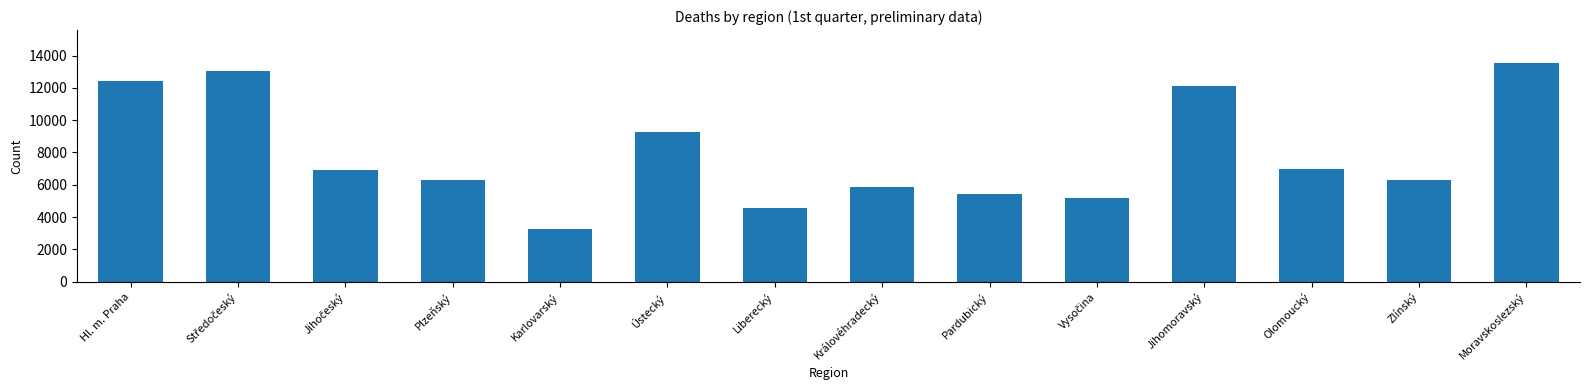

At which label is the value closest to 8409?

Ústecký